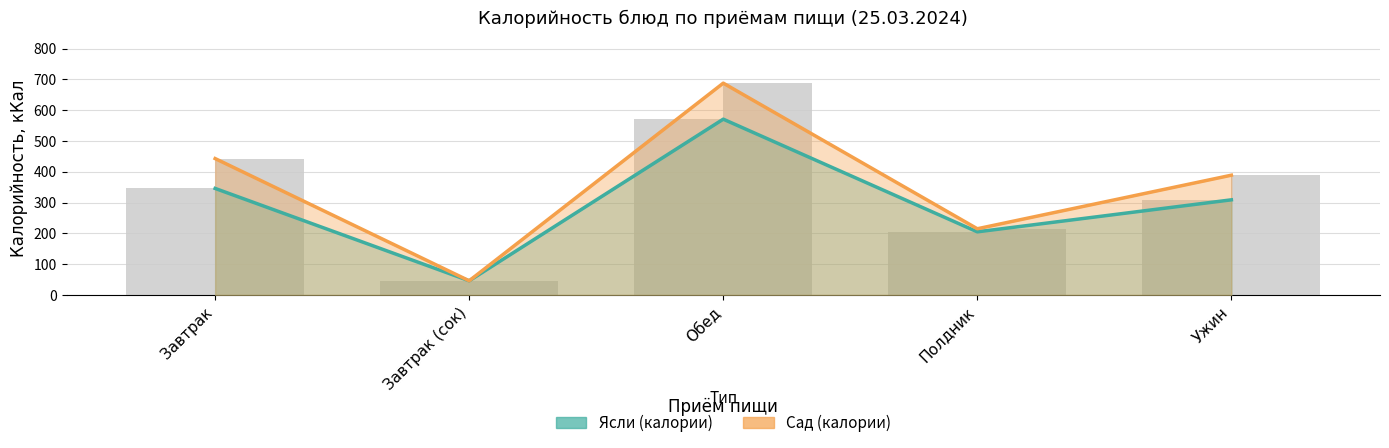

What is the approximate value of Сад (калории) at Обед, to the nearest 10?

690